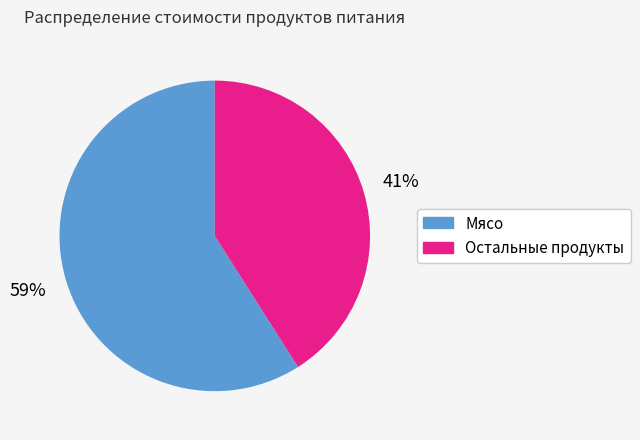

Does any single category account for the majority?

Yes